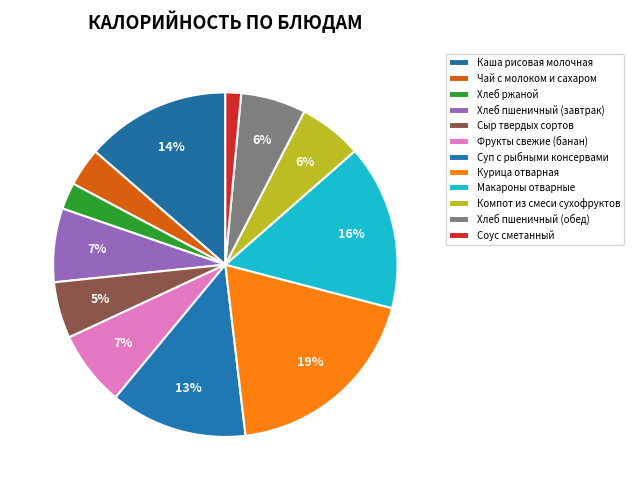

To the nearest percent, what is the difference between the Чай с молоком и сахаром and Суп с рыбными консервами slice percentages?

9%